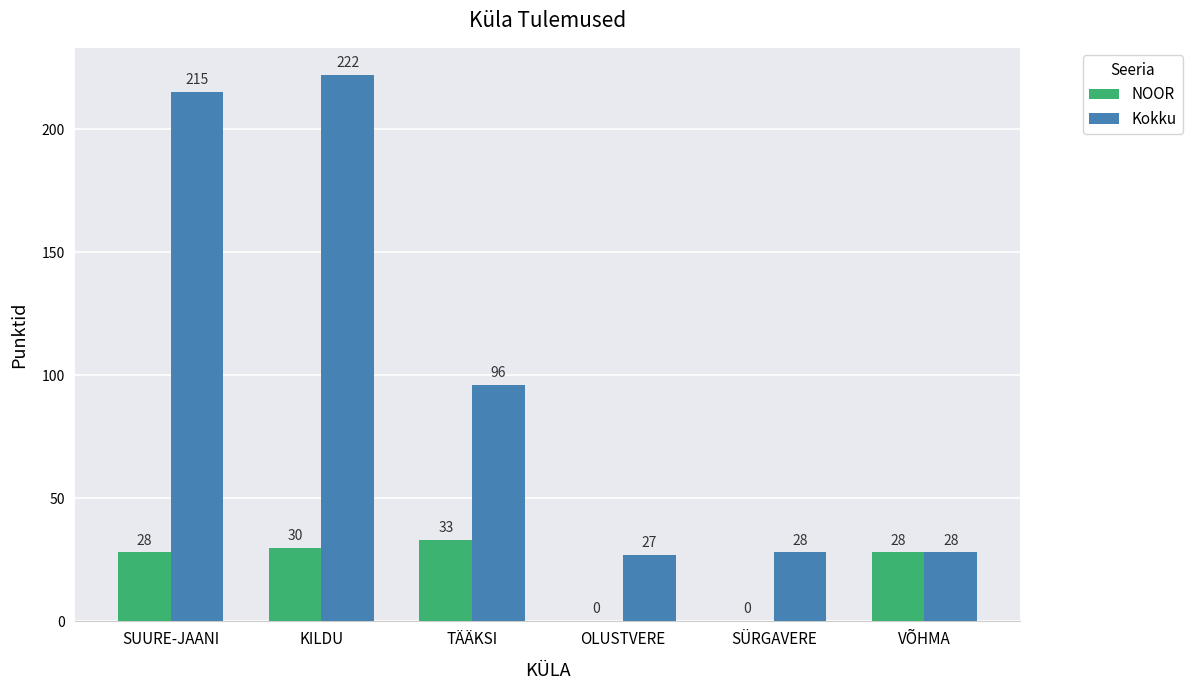

Which category has the highest value across all series?

KILDU